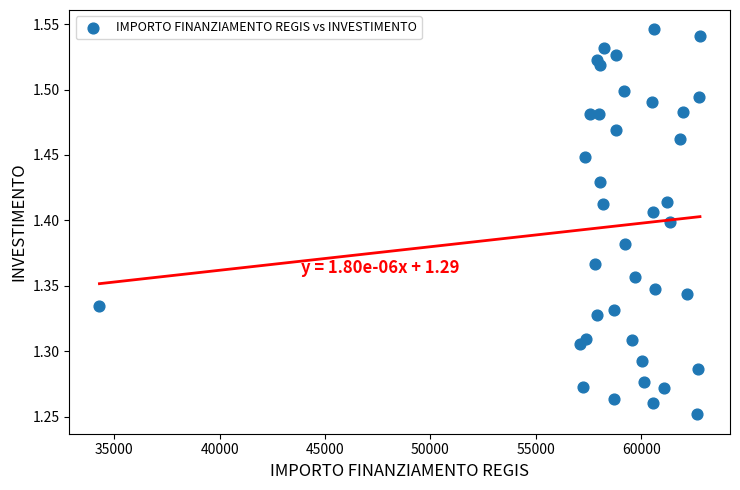

What is the range of X values (max minus min)?

28485.4